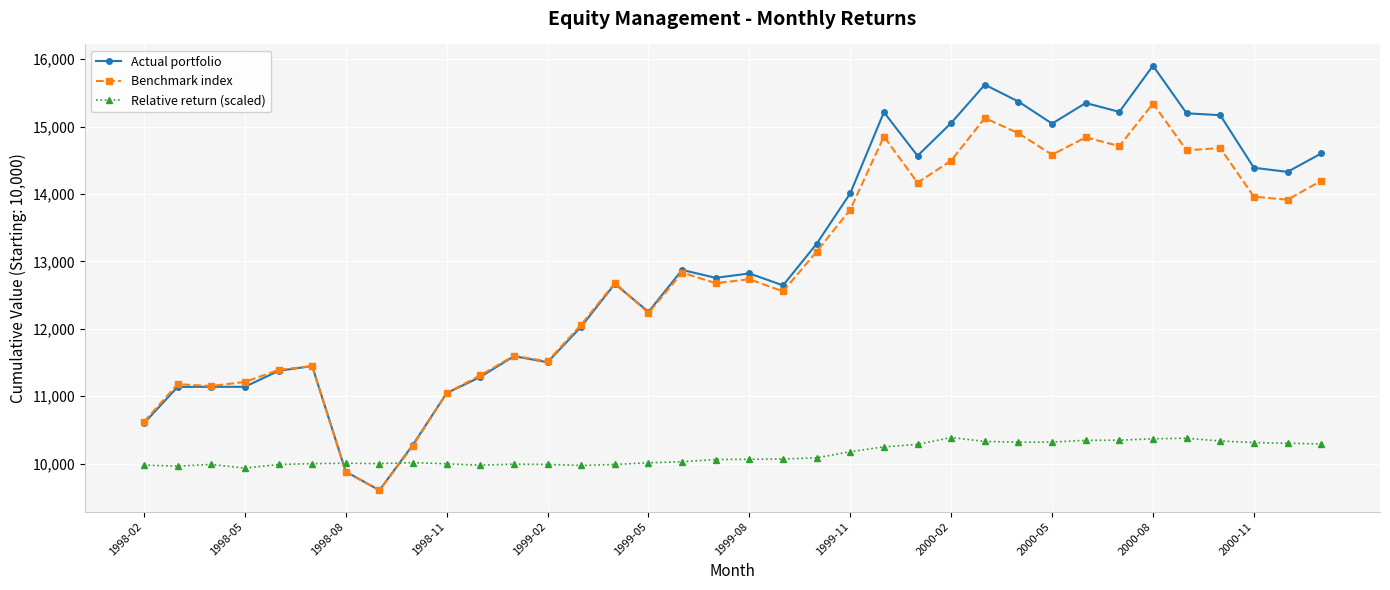

What is the value of the Benchmark index point at the 20th from the left?

12554.6